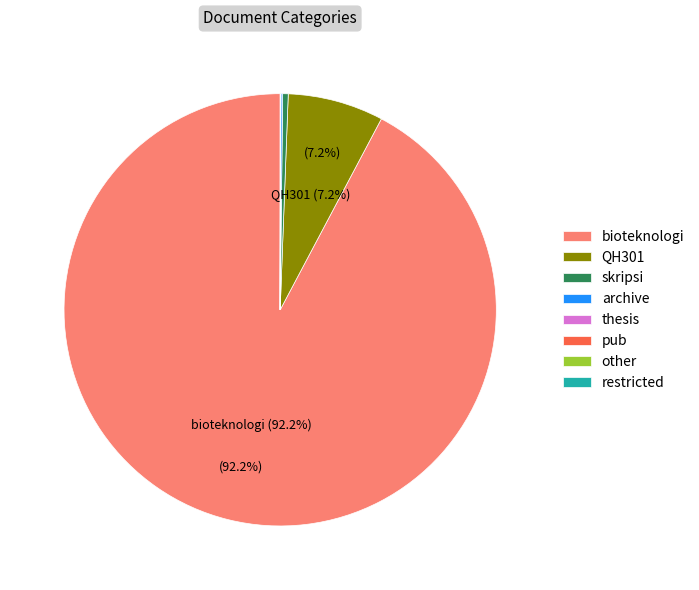

Which has a higher value, skripsi or bioteknologi?

bioteknologi